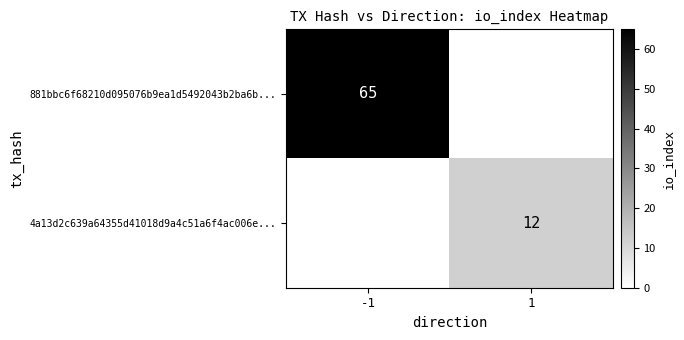

The 4a13d2c639a64355d41018d9a4c51a6f4ac006e... series shows 12 at 1. True or false?

True